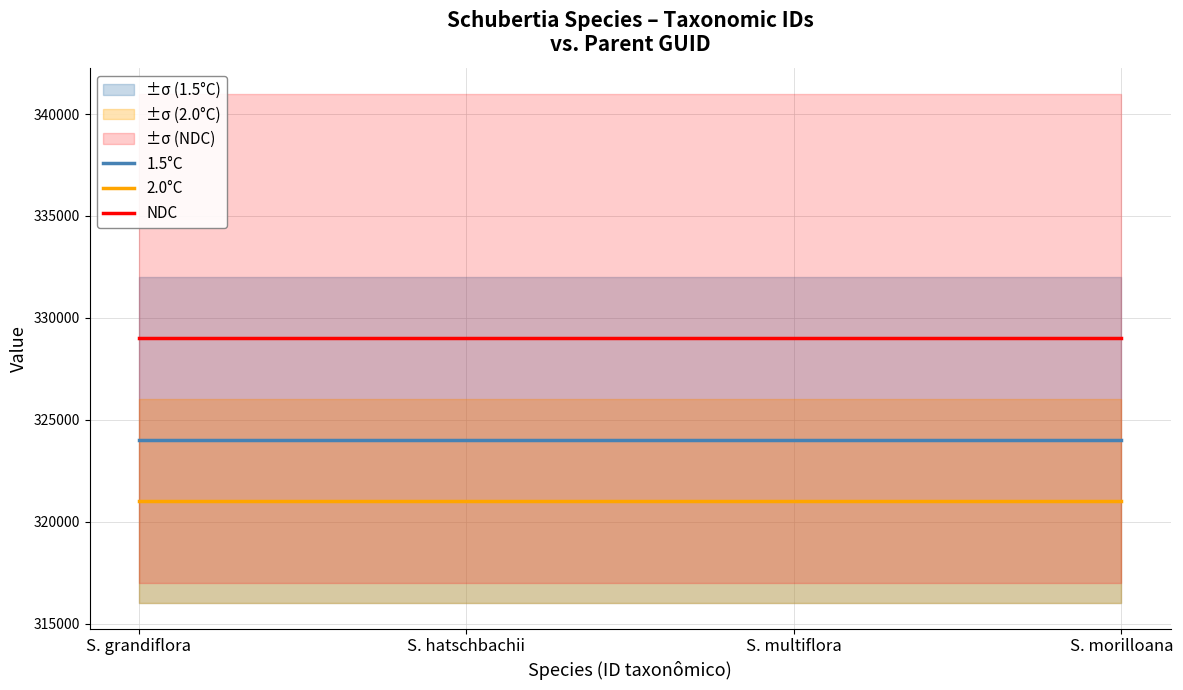

True or false: NDC has a value of 329006 at S. hatschbachii.

True